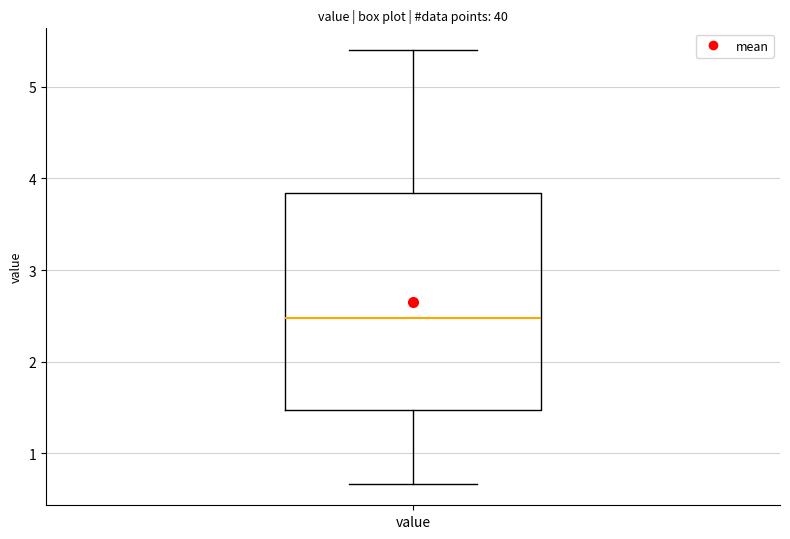

Read this box plot against the y-axis: the position of the median line, the range covered by the box, and the ends of both whiskers. The values are not printed on the chart, so give them approximately, as read against the axis.

median 2.5, box 1.5 to 3.8, whiskers 0.7 to 5.4